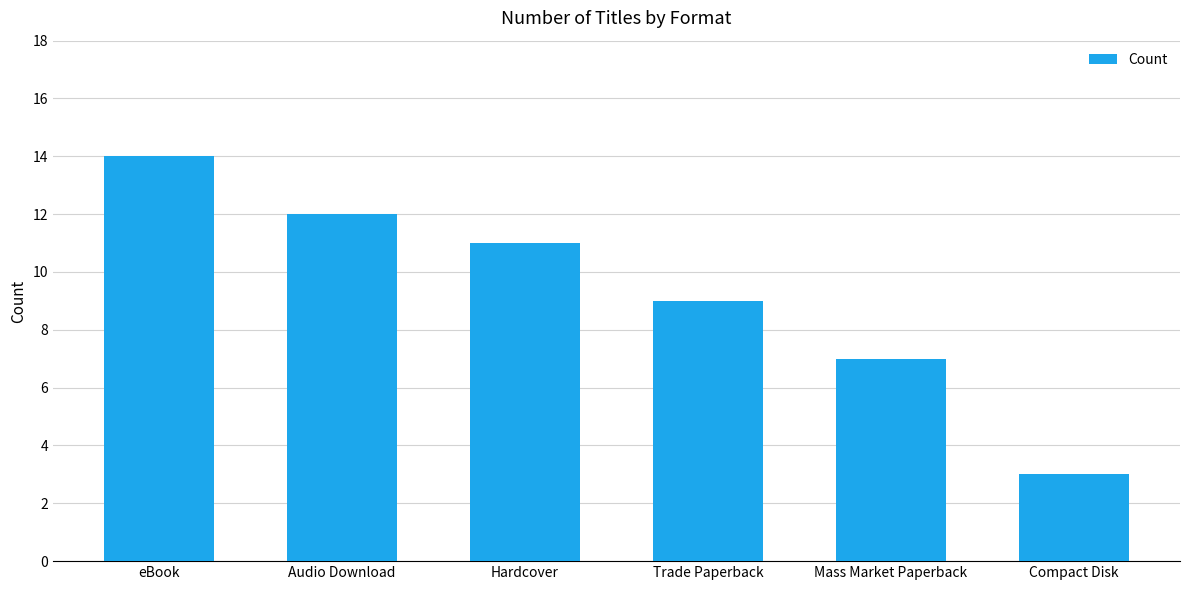

Is it true that the value at Audio Download is 19?

False